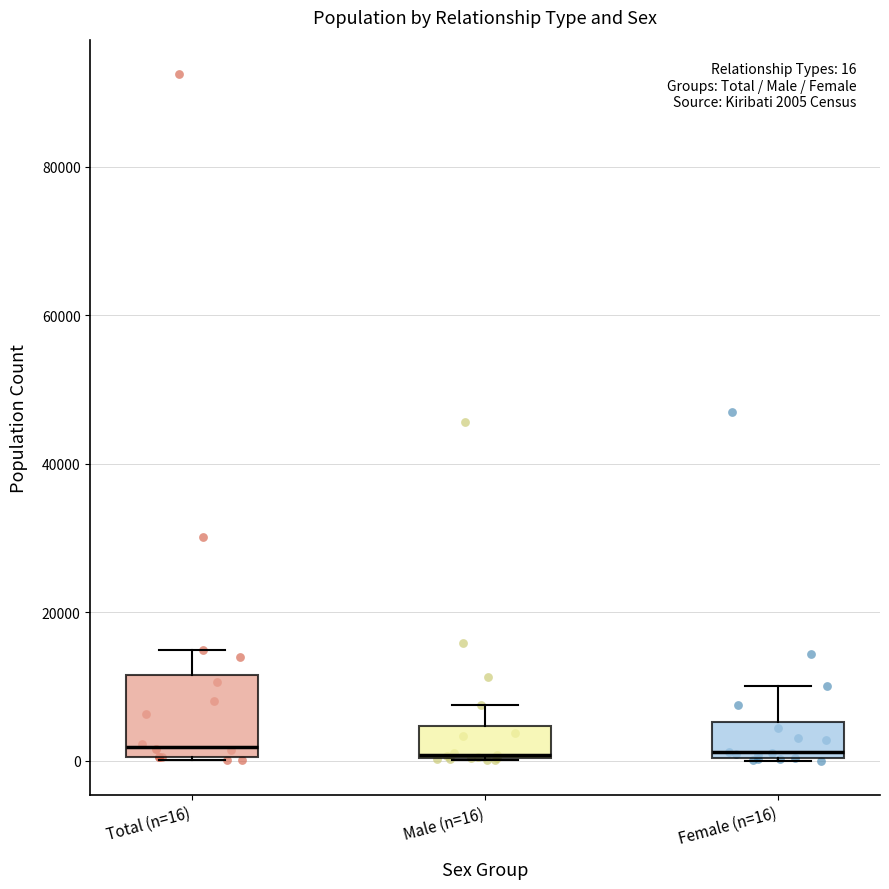

Comparing the boxes themselves (not the whiskers), which one is the tallest?

Total (n=16)